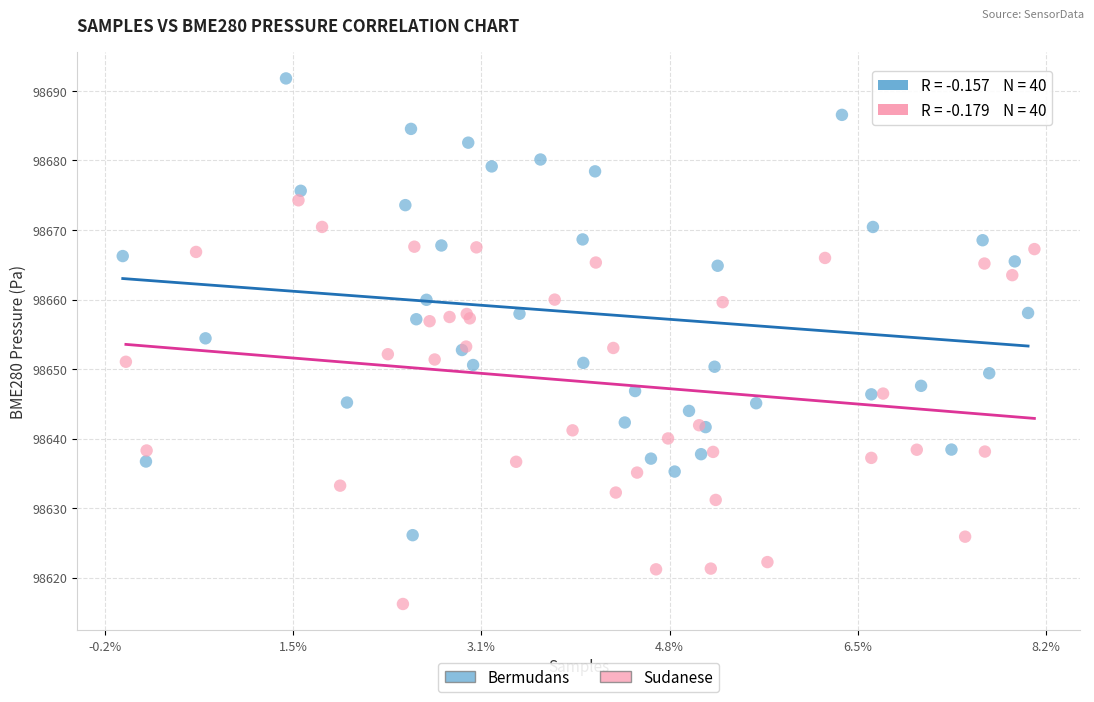

Which series contains the lowest Y value?

Sudanese